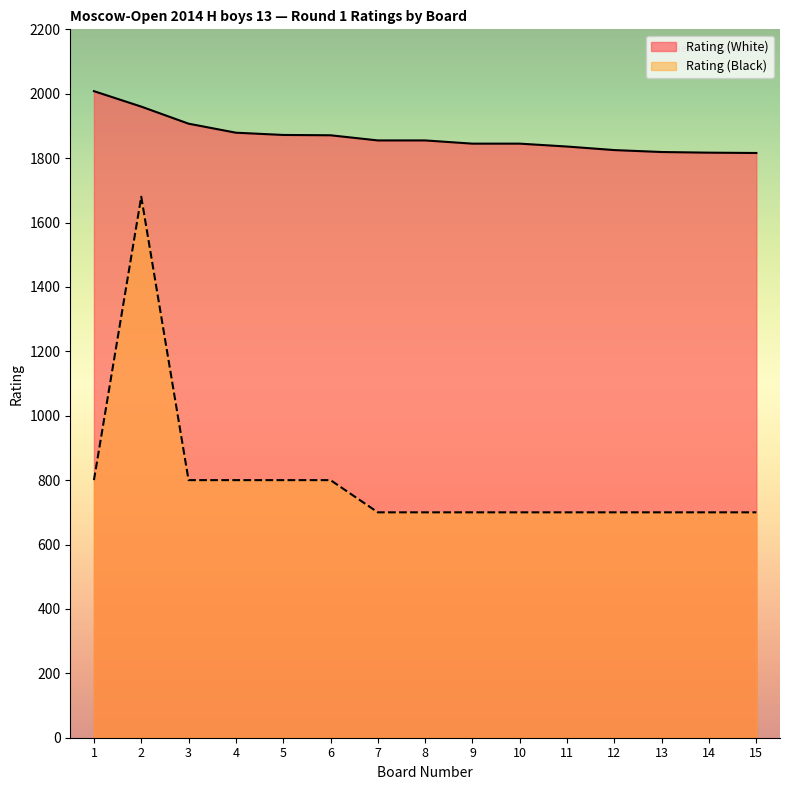

Does the chart display data point markers on the line(s)?

No